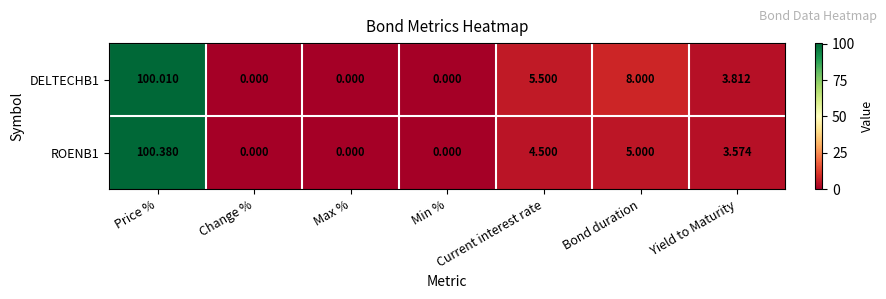

At how many categories does at least one series exceed 38?

1